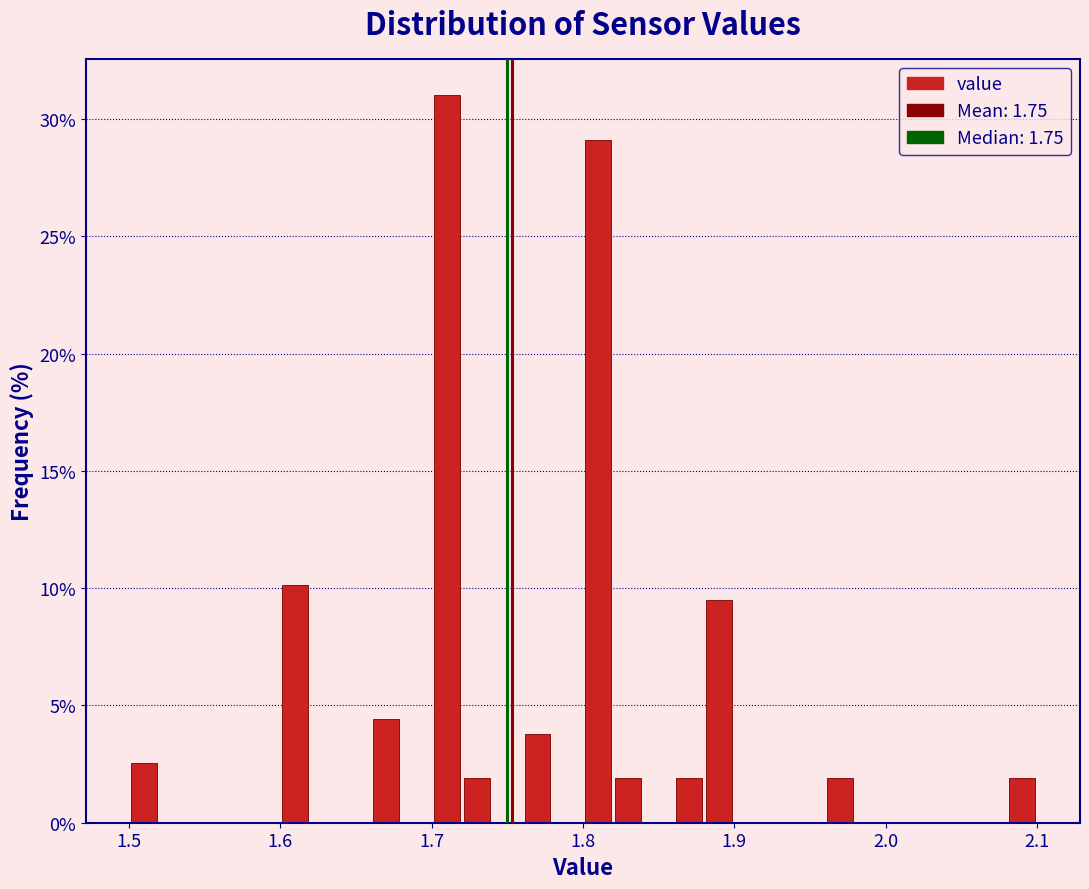

Around what value on the x-axis is the tallest bar? Give the approximate position of its centre, as read against the axis.

1.71